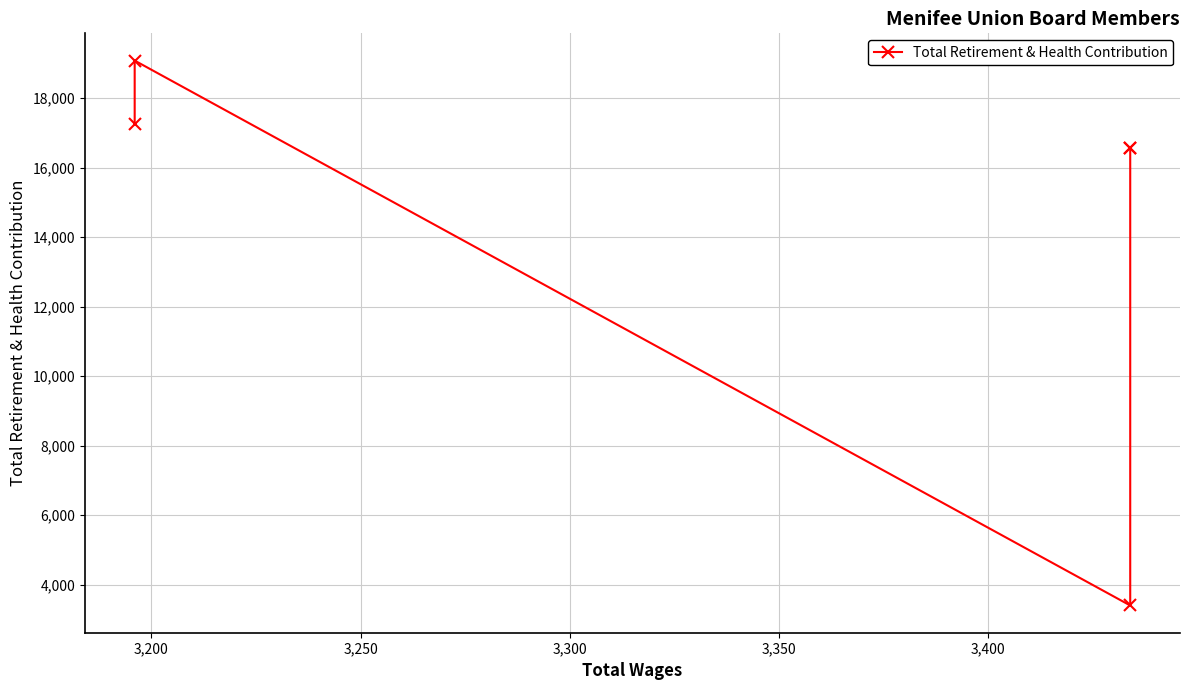

Does the chart display data point markers on the line(s)?

Yes